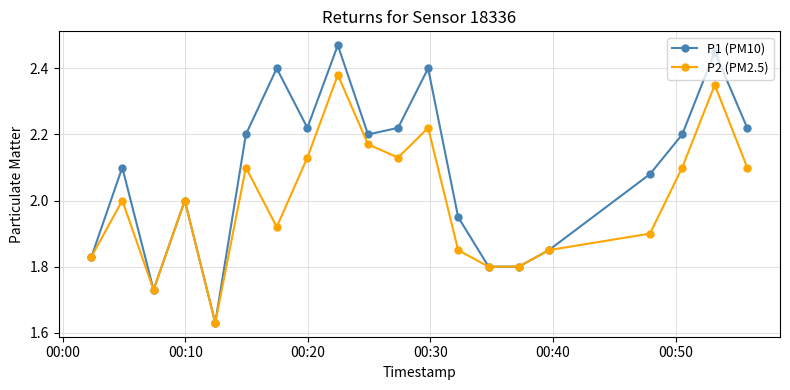

List the series in order of their peak value, highest first.

P1 (PM10), P2 (PM2.5)